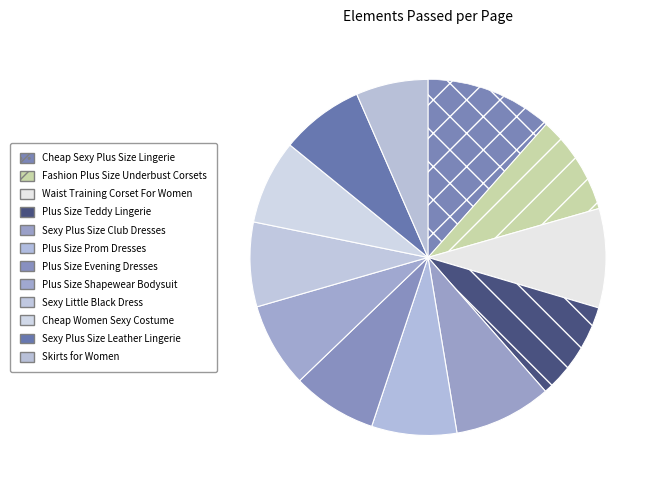

To the nearest percent, what is the average slice percentage?

8%